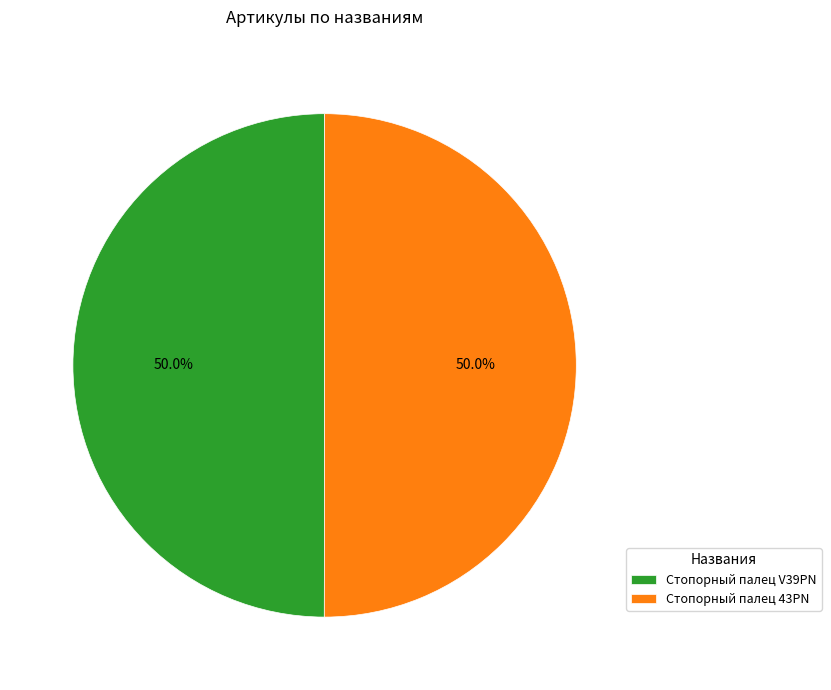

What is the ratio of the value at Стопорный палец 43PN to the value at Стопорный палец V39PN?

1.0